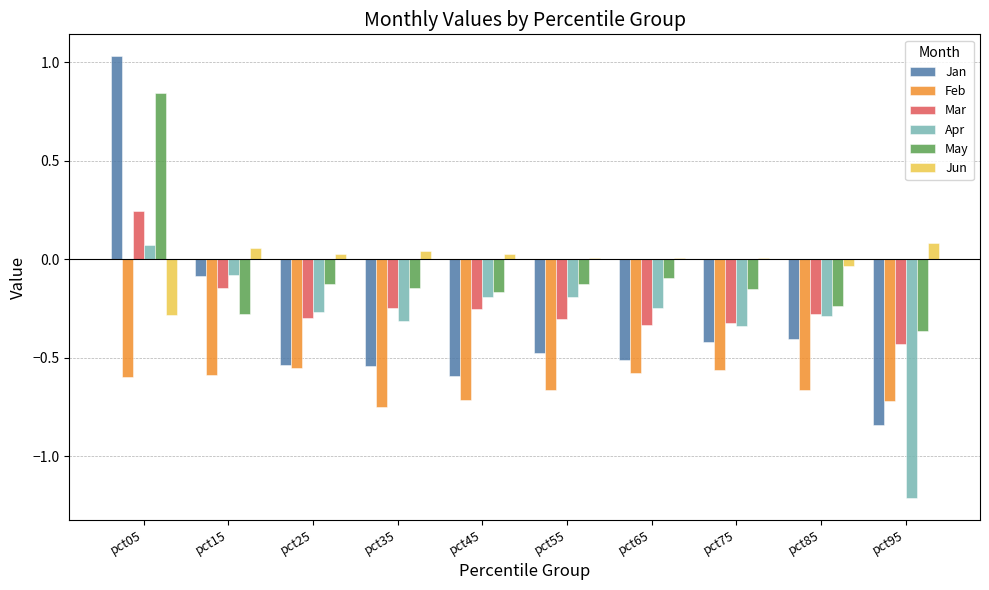

True or false: Jun has a value of 0.0 at pct35.

True